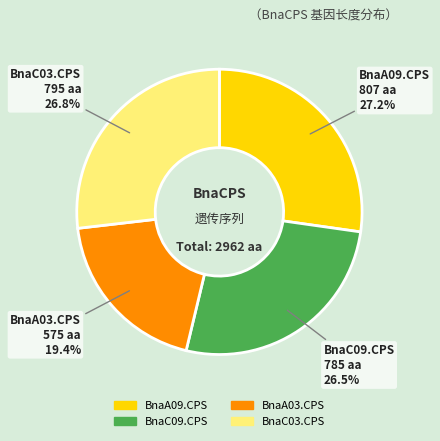

Count the number of slices in the pie.

4